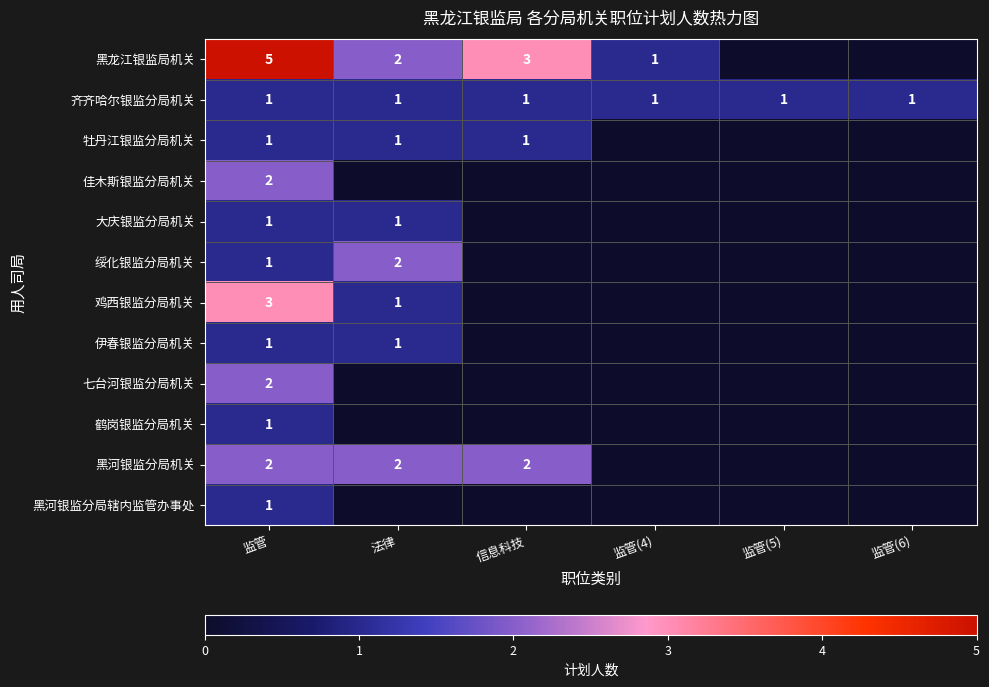

Which category has the highest value across all series?

监管